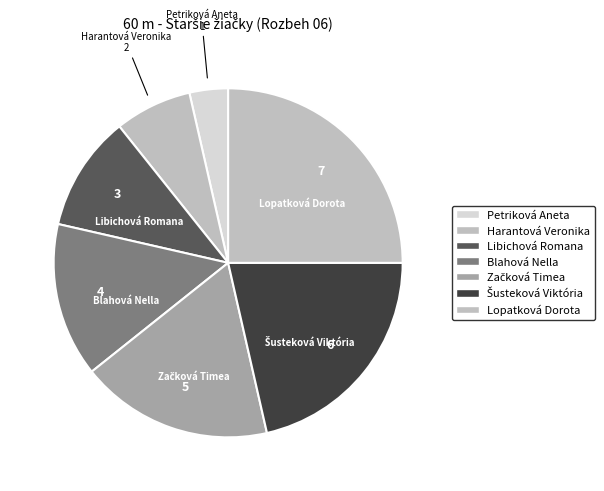

Count the number of slices in the pie.

7